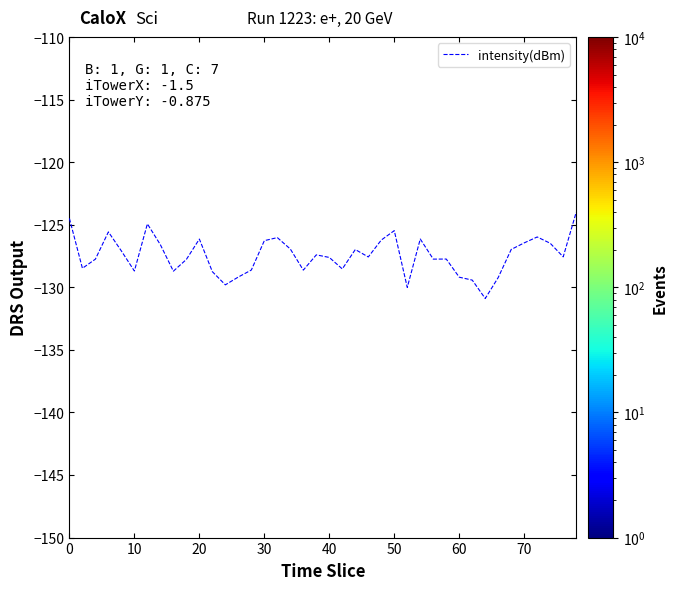

Reading left to right, extract all data points from this chart.

-124.5	-128.5	-127.7	-125.6	-127.1	-128.7	-124.9	-126.6	-128.7	-127.8	-126.1	-128.7	-129.8	-129.2	-128.6	-126.3	-126.0	-126.9	-128.6	-127.4	-127.6	-128.5	-127.0	-127.6	-126.2	-125.5	-130.0	-126.1	-127.7	-127.7	-129.2	-129.4	-130.9	-129.2	-127.0	-126.4	-126.0	-126.5	-127.6	-124.0